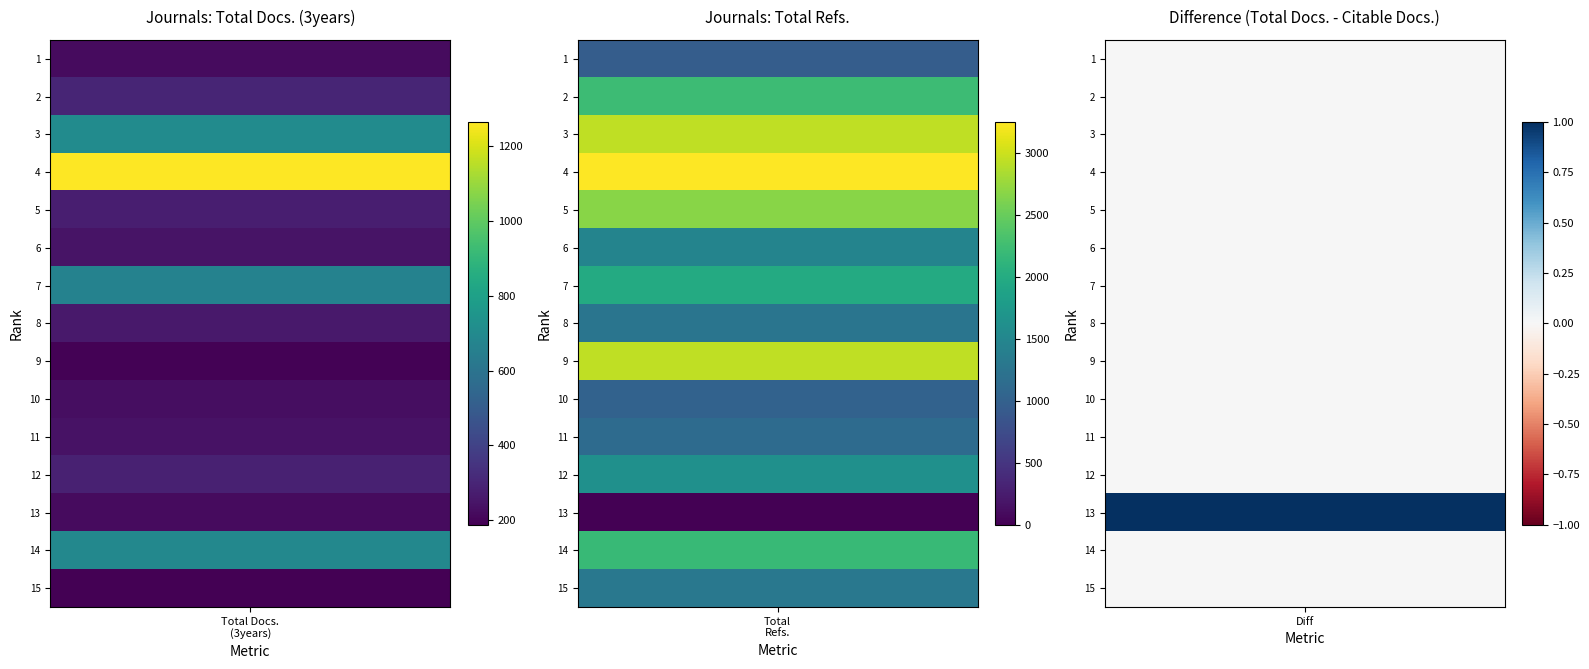

True or false: 8 has a value of 593 at 1.

False